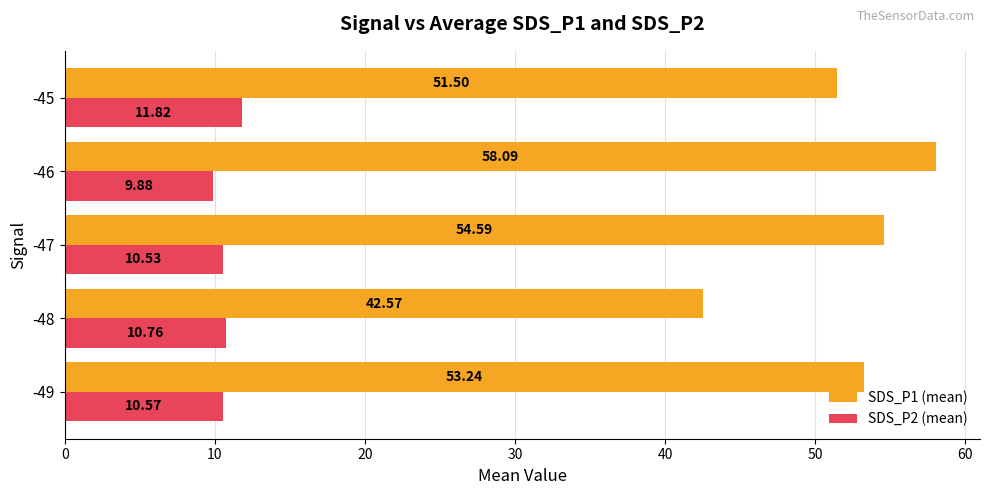

Which series has the largest range (max minus min)?

SDS_P1 (mean)